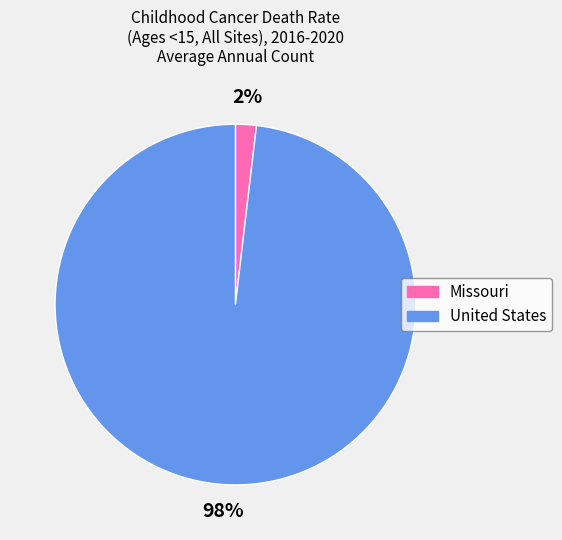

What percentage is the Missouri slice, to the nearest percent?

2%